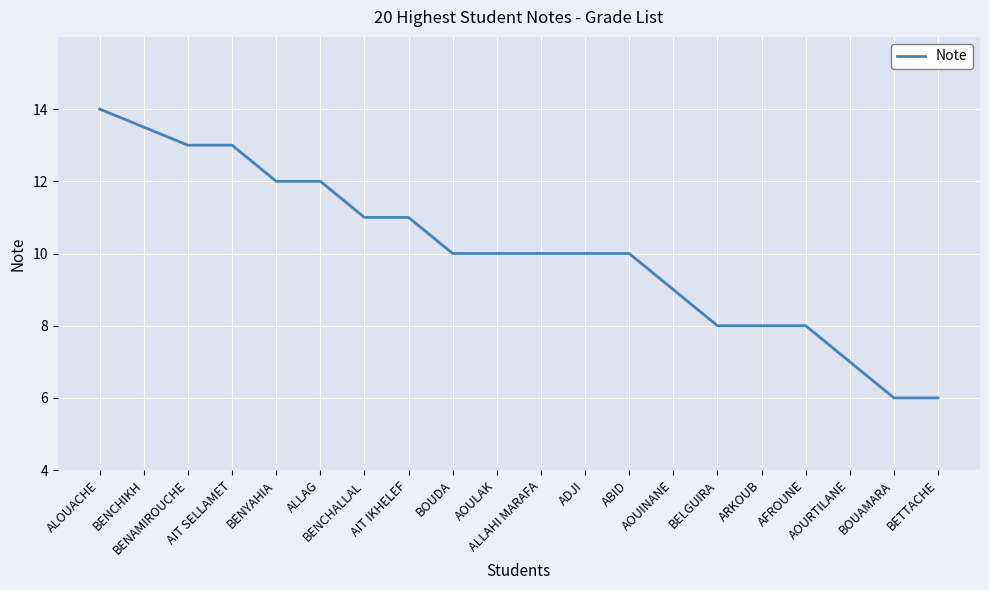

What is the sum of the values at AOUINANE and BOUDA?

19.0